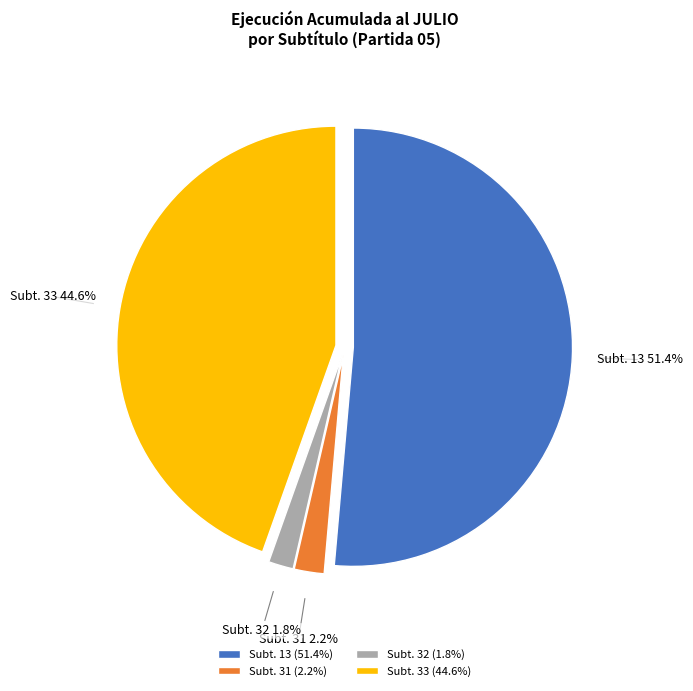

Does any single category account for the majority?

Yes